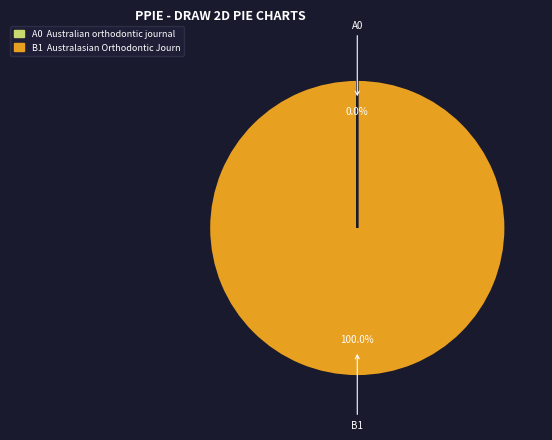

Is there any slice that represents more than half of the pie?

Yes